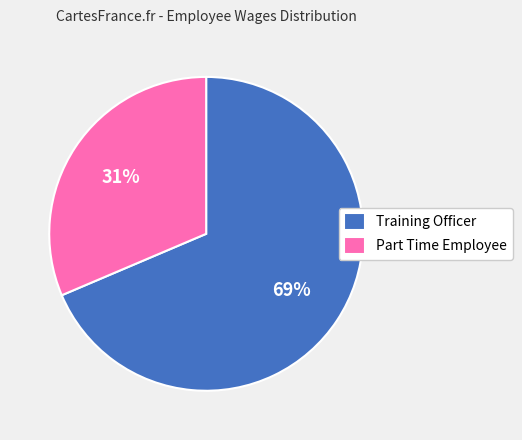

Does Training Officer account for over 50% of the chart?

Yes